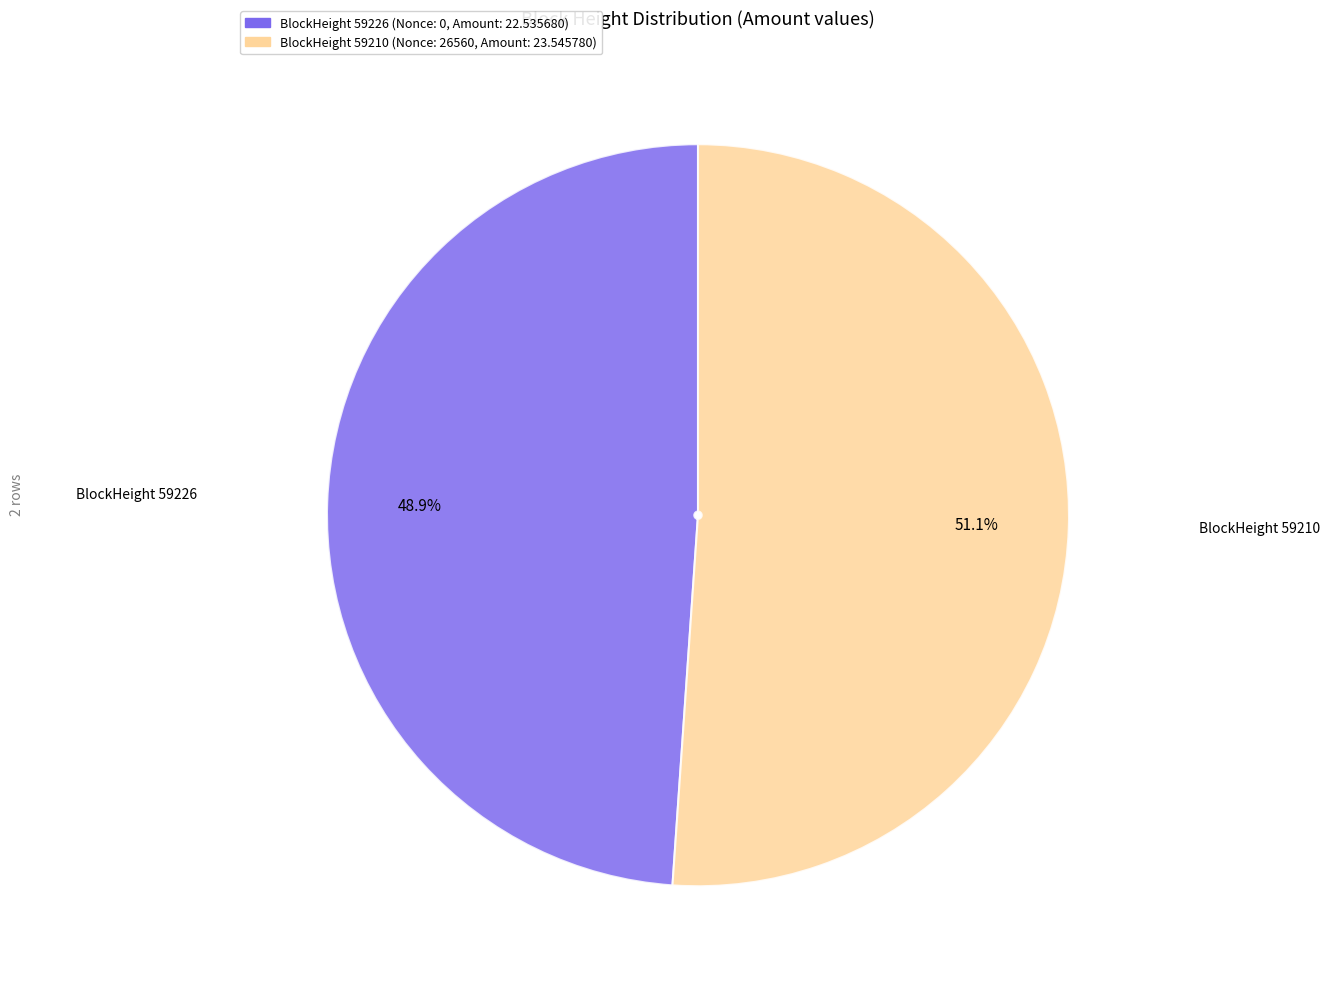

Is there any slice that represents more than half of the pie?

Yes